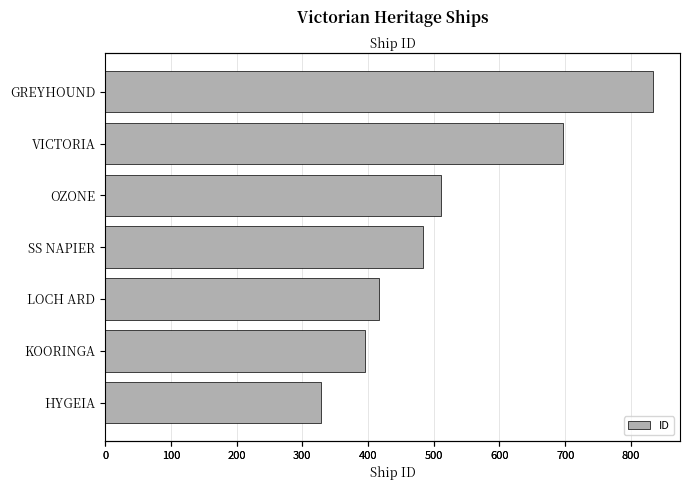

How many bars are there in total?

7